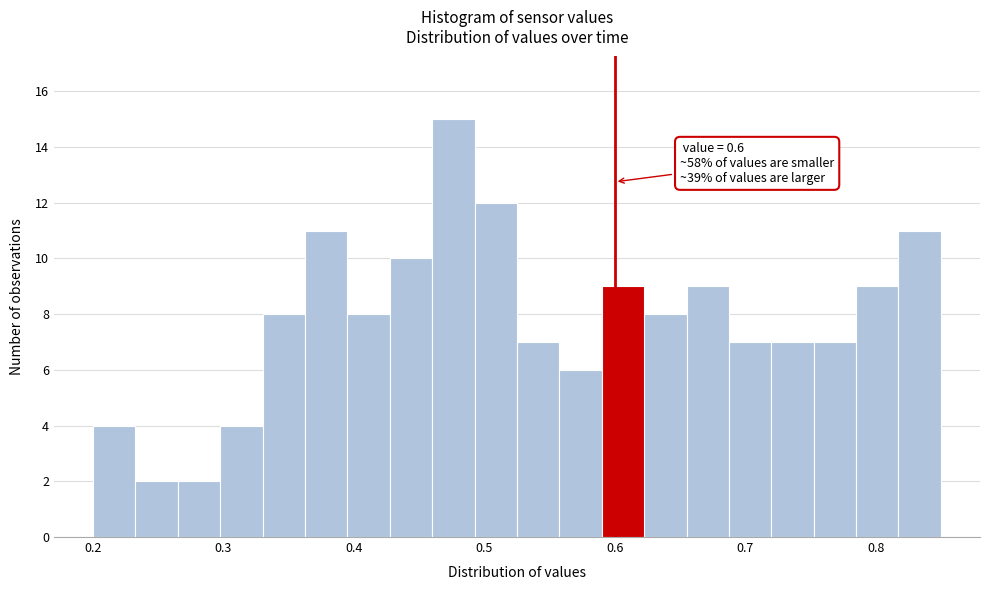

Read against the x-axis, roughly where is the centre of the tallest bar?

0.48